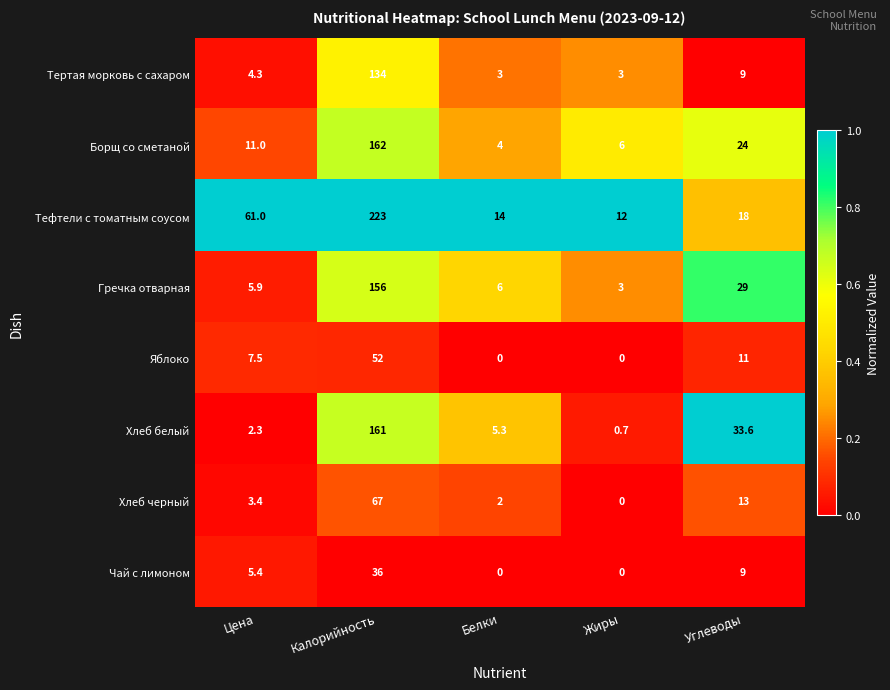

What is the difference between the maximum and second lowest values in the Тефтели с томатным соусом series?

209.0